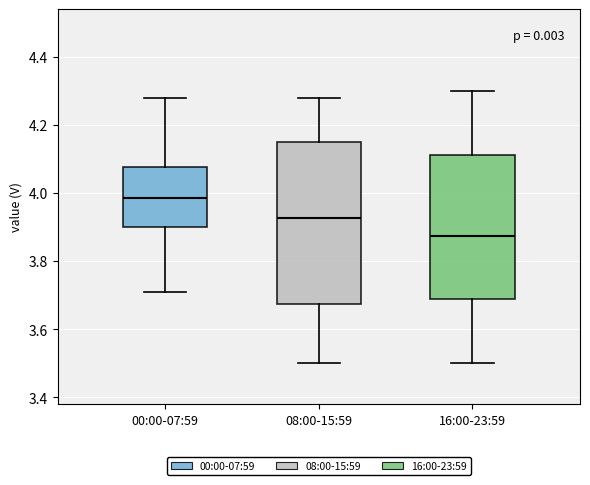

Reading left to right, transcribe this box plot: for each box, give where its median line is, the range the box spans, and where its two whiskers end, as read against the y-axis. The values are not printed on the chart, so give them approximately, as read against the axis.

00:00-07:59: median 3.98, box 3.90 to 4.08, whiskers 3.72 to 4.28
08:00-15:59: median 3.92, box 3.68 to 4.16, whiskers 3.50 to 4.28
16:00-23:59: median 3.88, box 3.68 to 4.12, whiskers 3.50 to 4.30